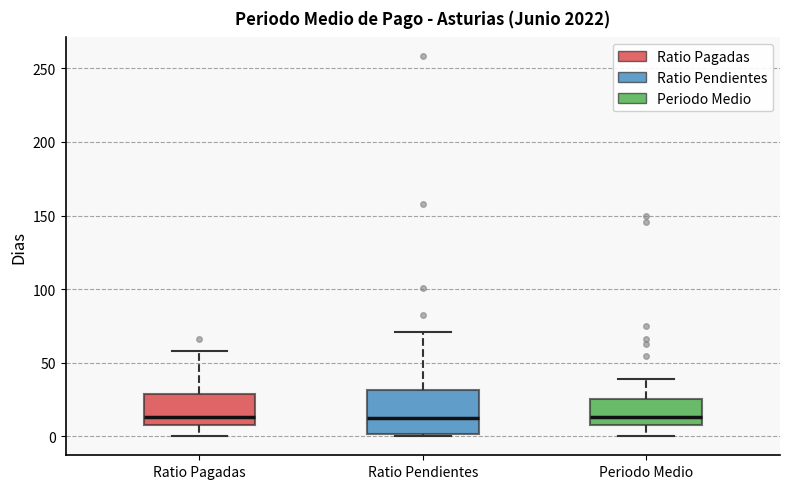

Reading left to right, transcribe this box plot: for each box, give where its median line is, the range the box spans, and where its two whiskers end, as read against the y-axis. The values are not printed on the chart, so give them approximately, as read against the axis.

Ratio Pagadas: median 15, box 5 to 30, whiskers 0 to 60
Ratio Pendientes: median 15, box 0 to 30, whiskers 0 to 70
Periodo Medio: median 15, box 10 to 25, whiskers 0 to 40